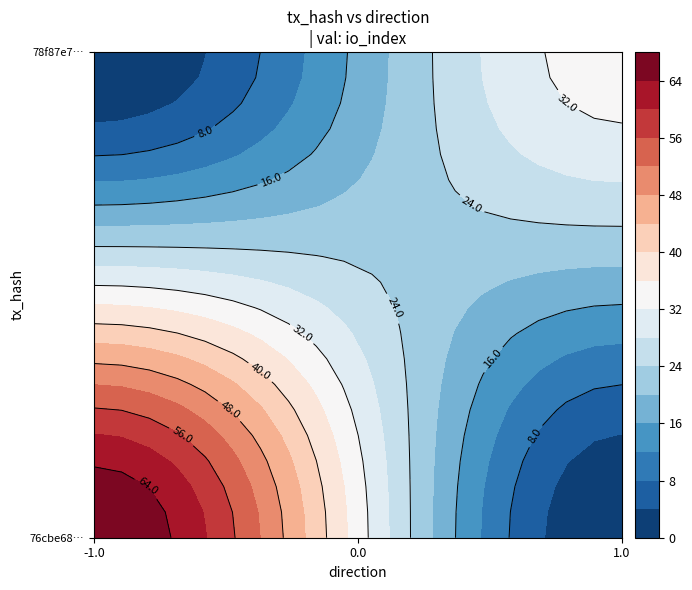

True or false: 78f87e7ac61766bb13647ee688bb0d0b131131f has a value of 1 at direction.

True